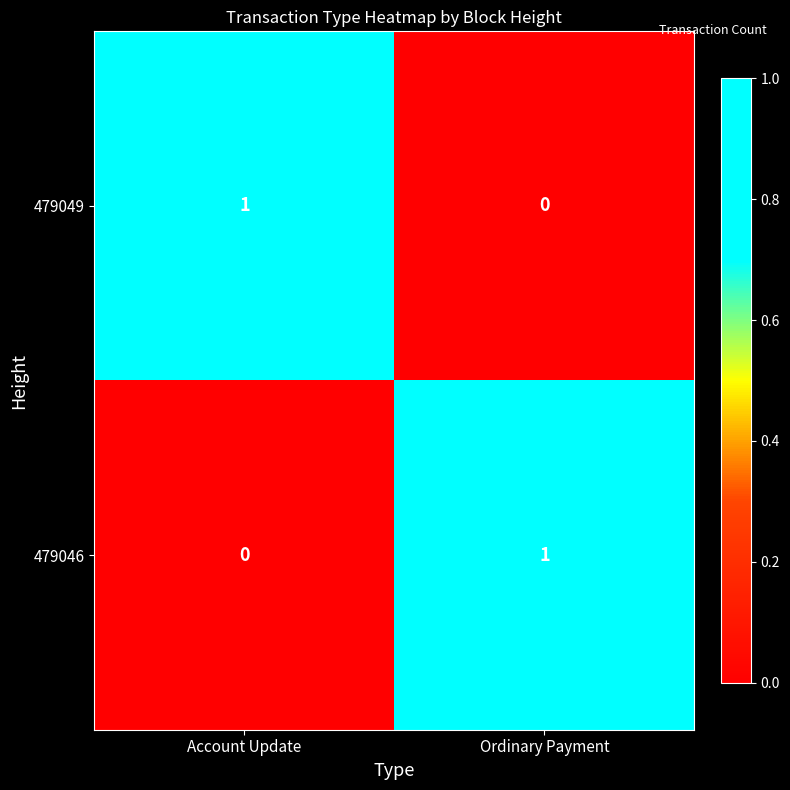

At Account Update, list the series in order from smallest to largest.

479046, 479049